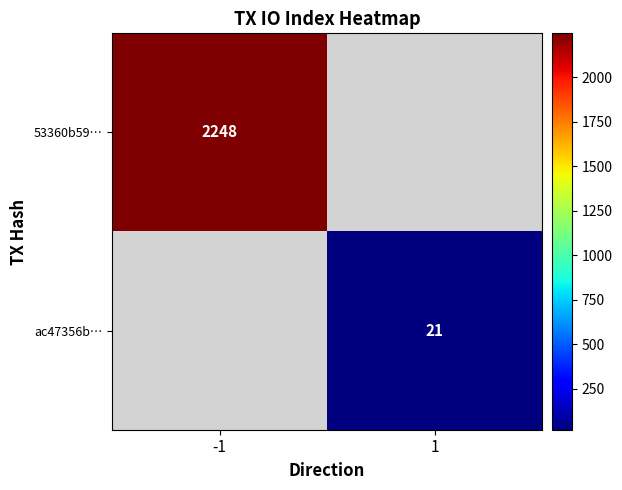

Is the value of 53360b59… at -1 greater than the value of ac47356b… at 1?

Yes